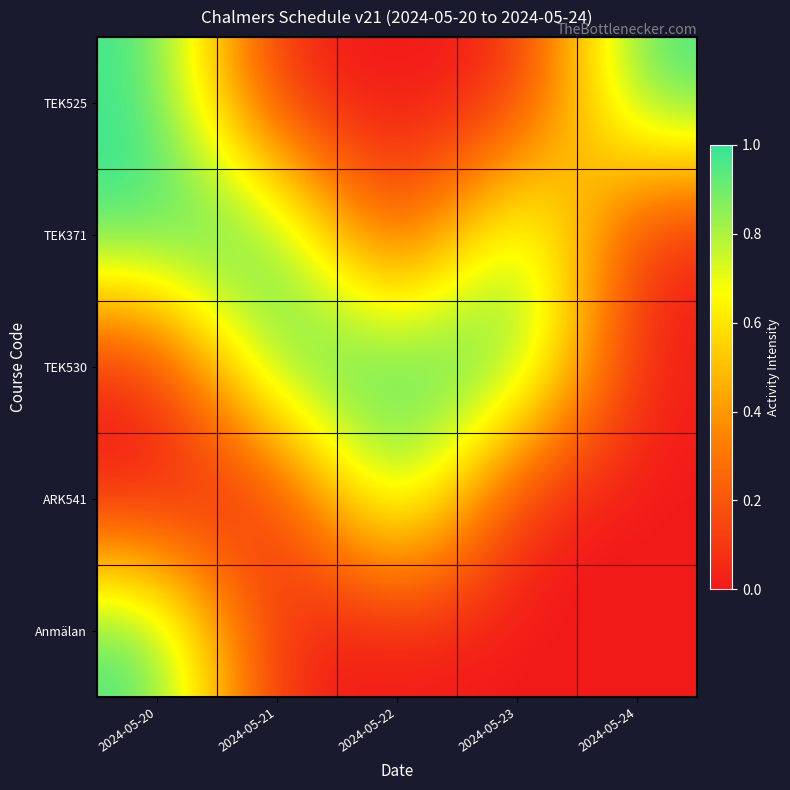

Reading left to right, list all the values displayed in this chart.

TEK525: 2024-05-20=1	2024-05-21=0	2024-05-22=0	2024-05-23=0	2024-05-24=1
TEK371: 2024-05-20=1	2024-05-21=1	2024-05-22=0	2024-05-23=1	2024-05-24=0
TEK530: 2024-05-20=0	2024-05-21=1	2024-05-22=1	2024-05-23=1	2024-05-24=0
ARK541: 2024-05-20=0	2024-05-21=0	2024-05-22=1	2024-05-23=0	2024-05-24=0
Anmälan: 2024-05-20=1	2024-05-21=0	2024-05-22=0	2024-05-23=0	2024-05-24=0